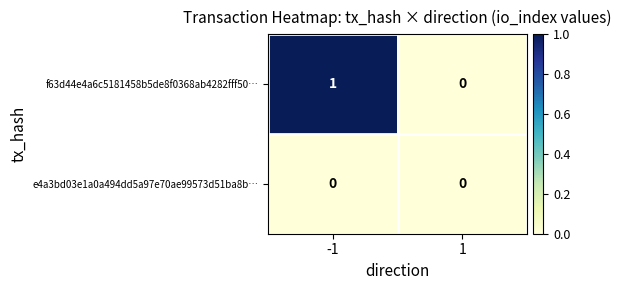

How many data points does each series have?

2